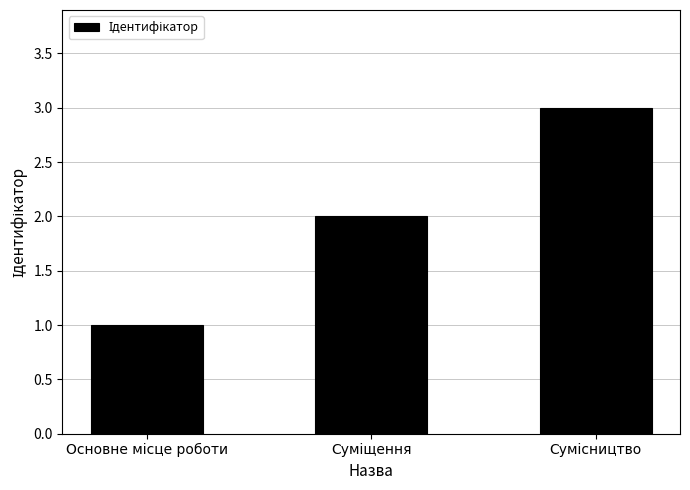

What is the difference between the maximum and minimum values?

2